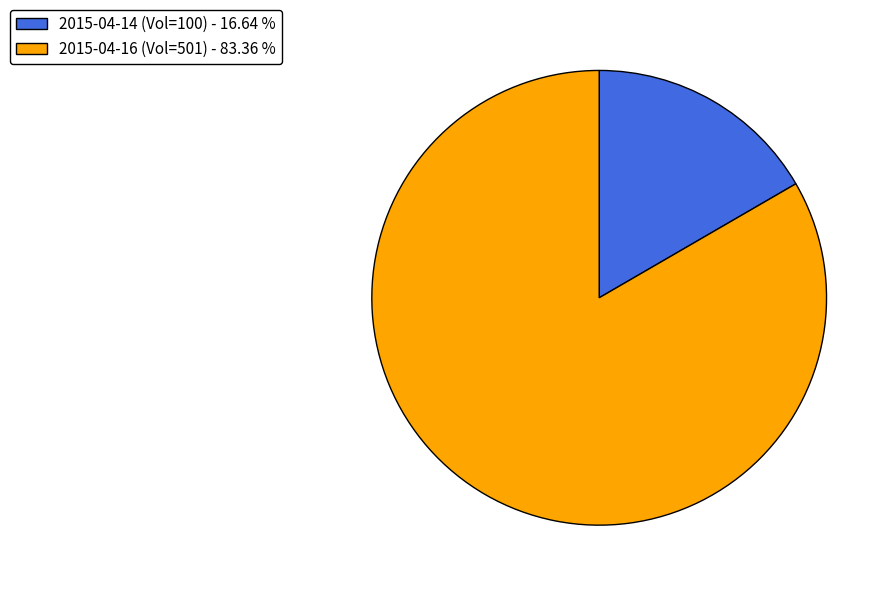

Does 2015-04-16 (Vol=501) - 83.36 % account for over 50% of the chart?

Yes